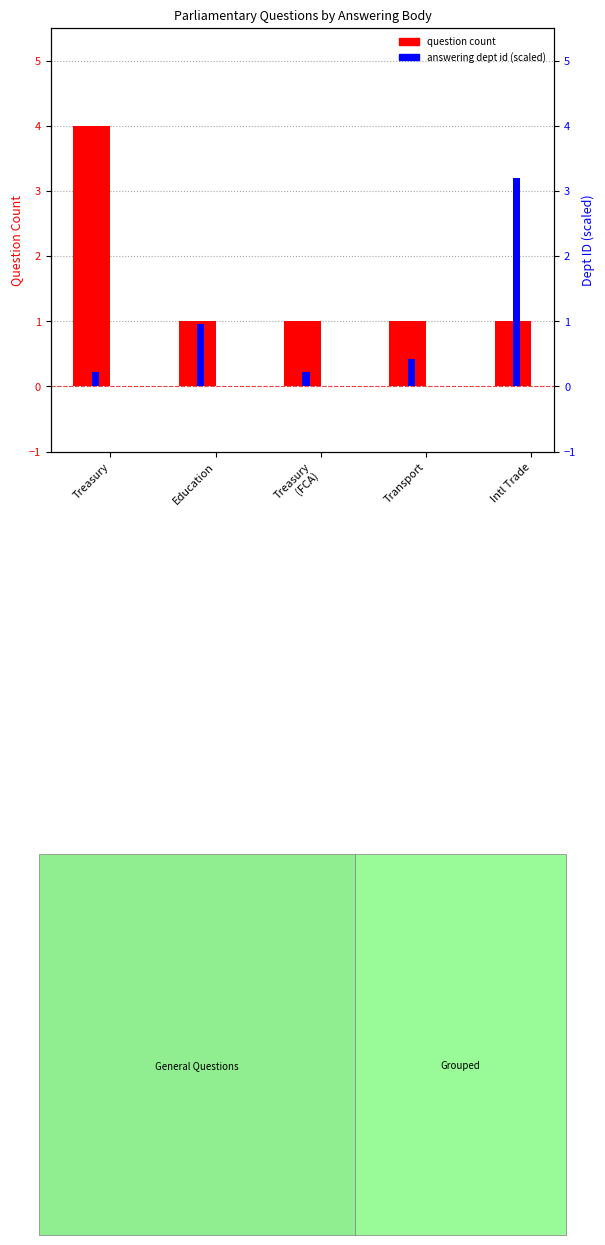

At how many categories does at least one series exceed 1?

2